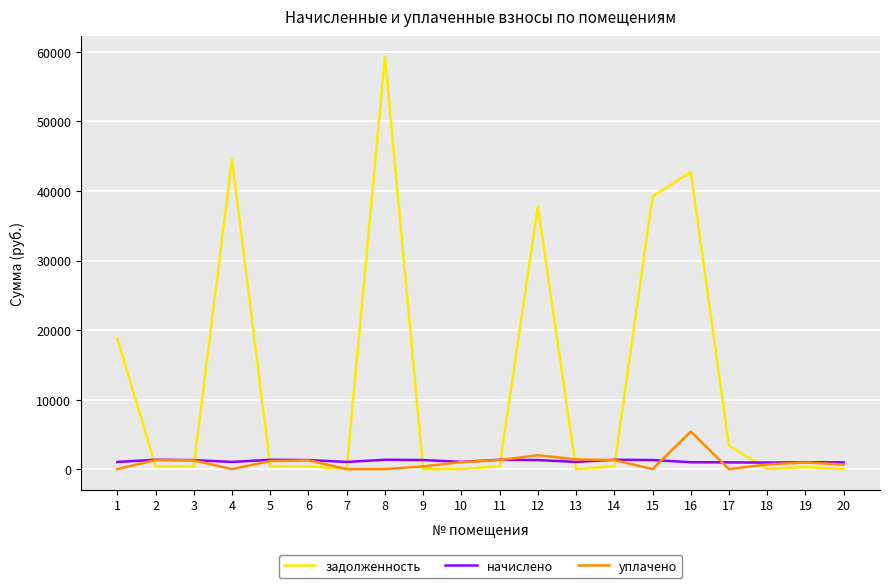

What are all the series names shown in the legend?

задолженность, начислено, уплачено